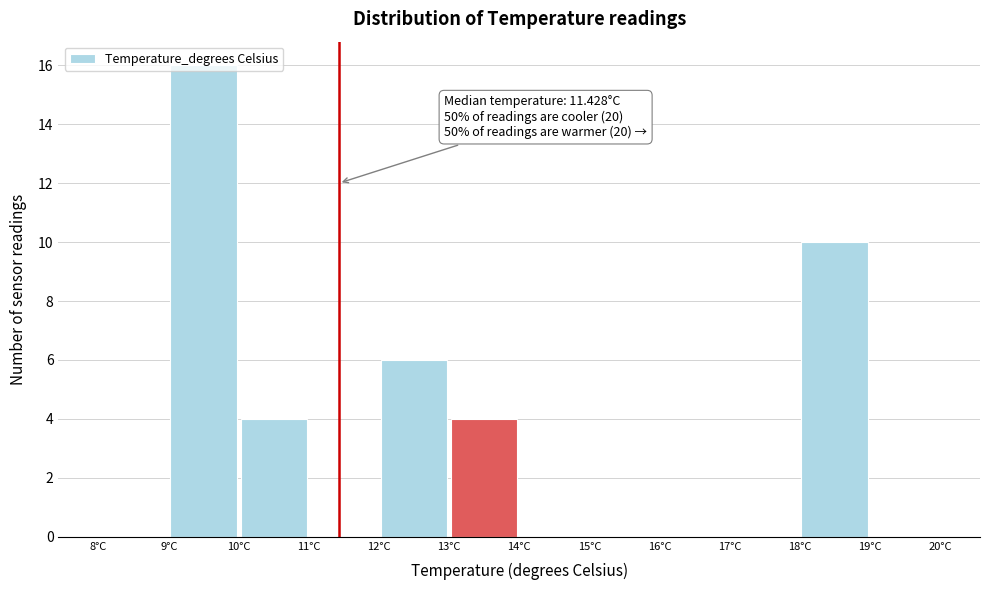

Over which range of the x-axis is the bar tallest?

9 to 10